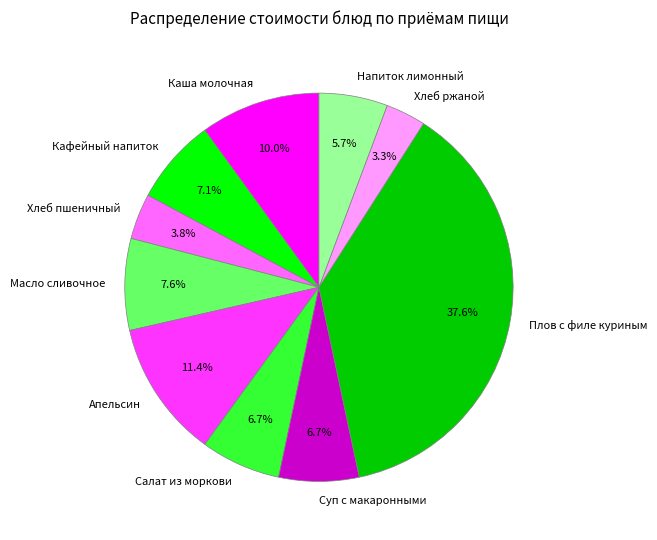

Count the number of slices in the pie.

10